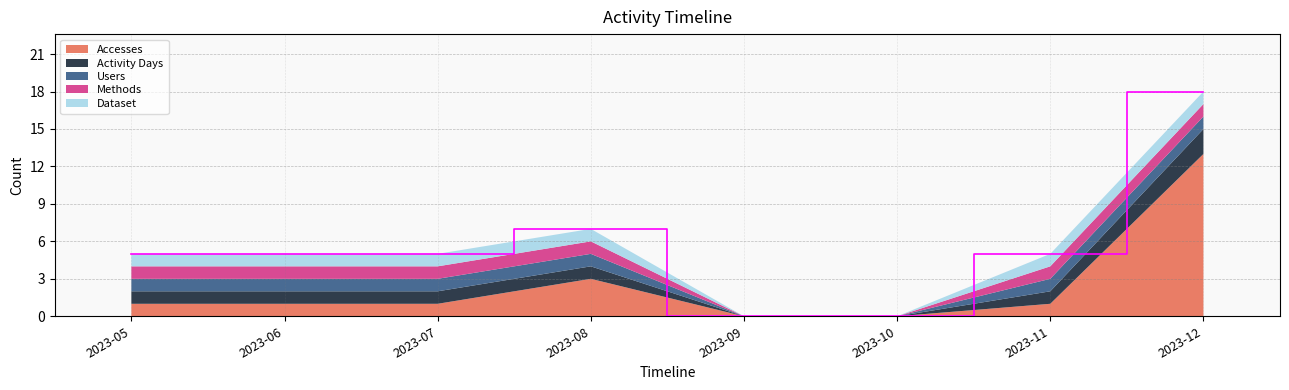

Reading left to right, transcribe all the data shown in this chart.

Accesses: 1	1	1	3	0	0	1	13
Activity Days: 1	1	1	1	0	0	1	2
Users: 1	1	1	1	0	0	1	1
Methods: 1	1	1	1	0	0	1	1
Dataset: 1	1	1	1	0	0	1	1